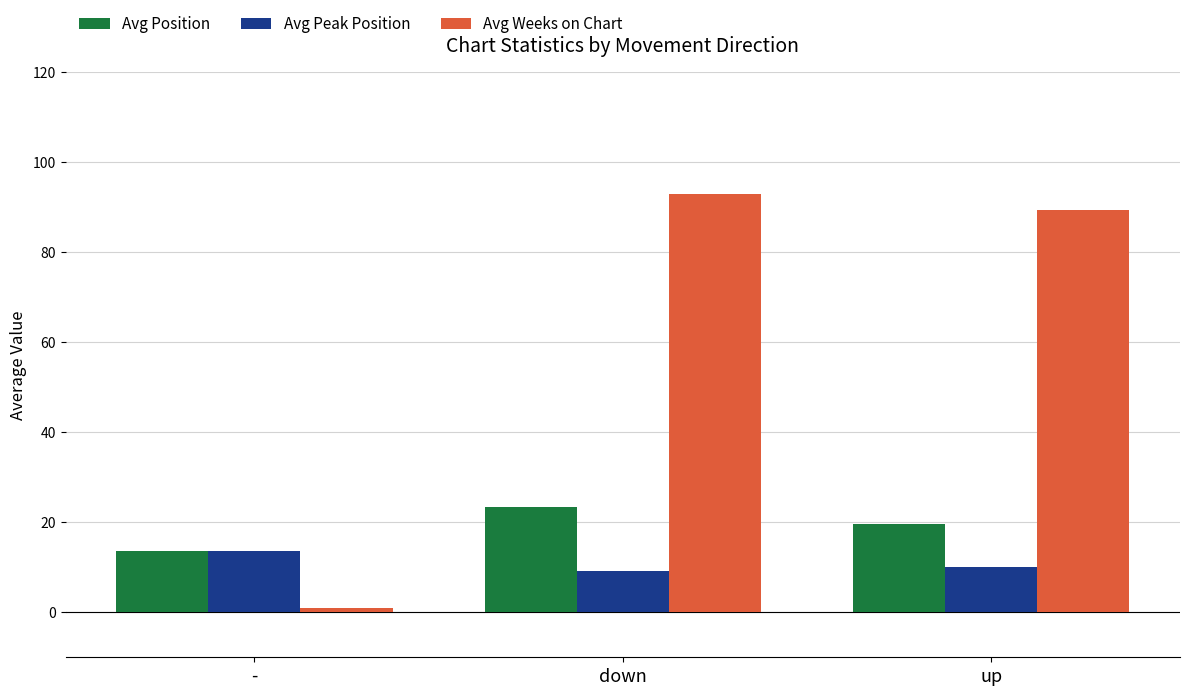

Reading left to right, list all the values displayed in this chart.

Avg Position: -=13.5	down=23.3	up=19.5
Avg Peak Position: -=13.5	down=9.1	up=10.0
Avg Weeks on Chart: -=1.0	down=92.8	up=89.4